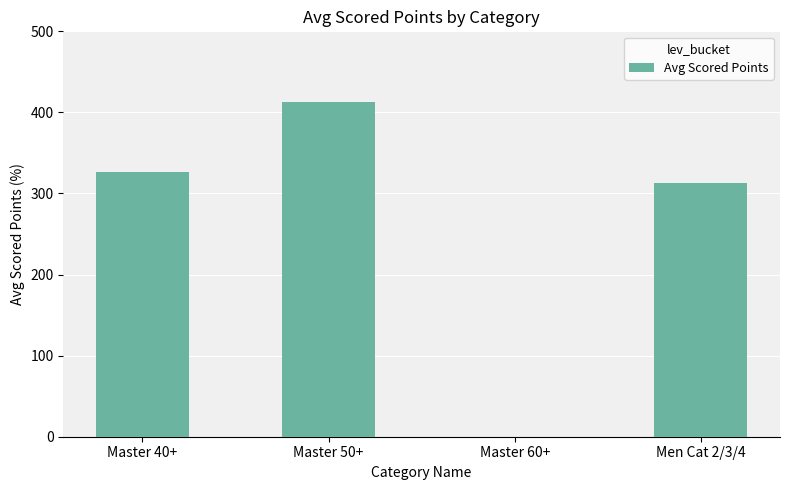

The chart shows a value of 141.0 at Master 40+. True or false?

False